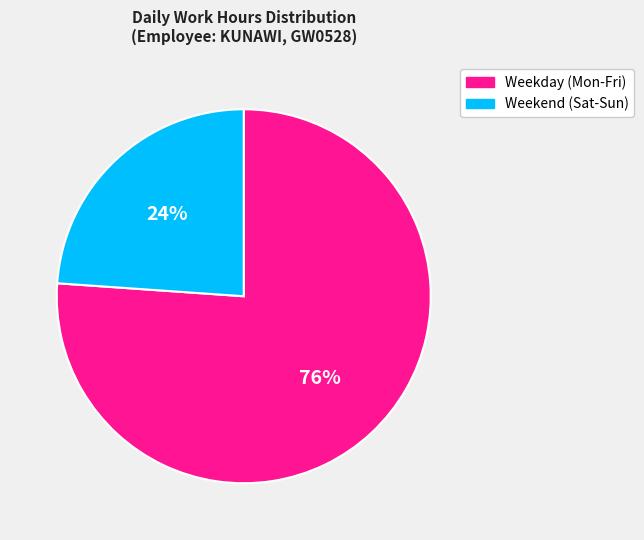

To the nearest percent, what is the average slice percentage?

50%